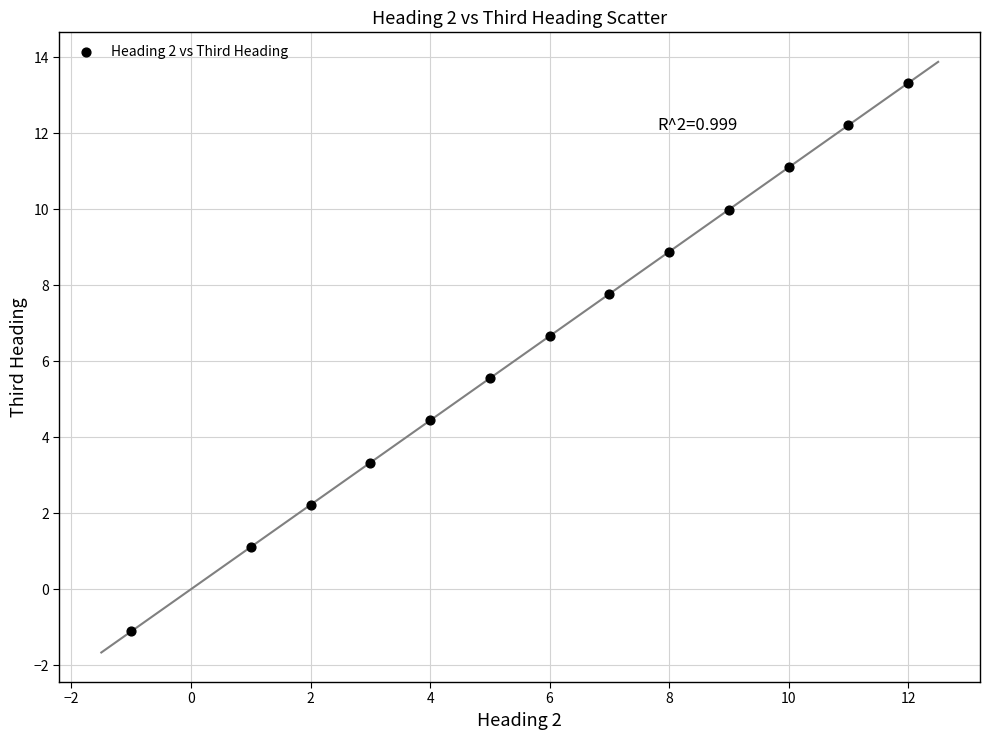

What is the range of X values (max minus min)?

13.0